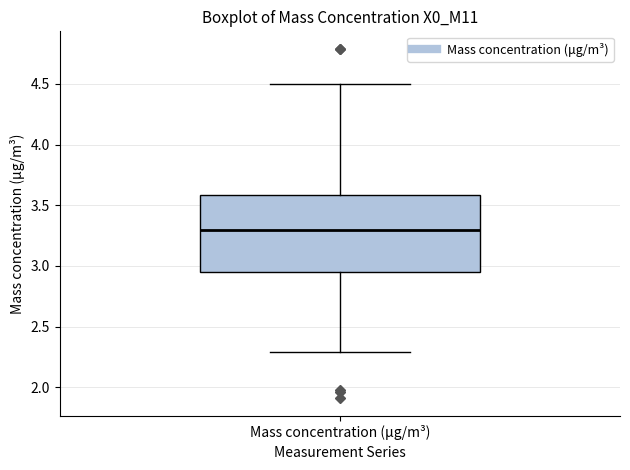

Where is the lower edge of the box for Mass concentration (μg/m³) on the y-axis? The values are not printed on the chart, so give them approximately, as read against the axis.

2.95